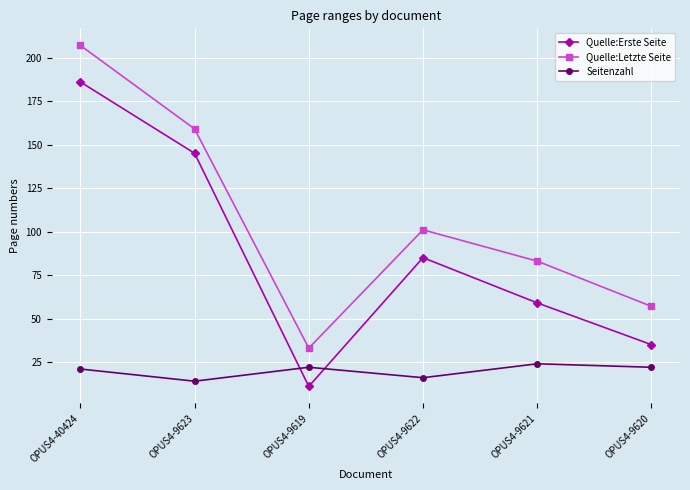

Where is the first local maximum for Quelle:Letzte Seite?

OPUS4-9622